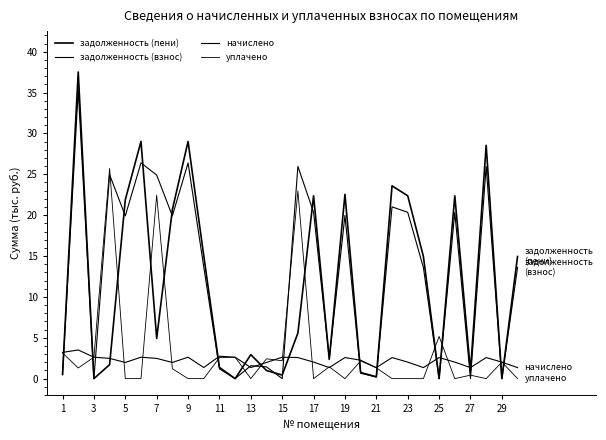

Does the chart display data point markers on the line(s)?

No